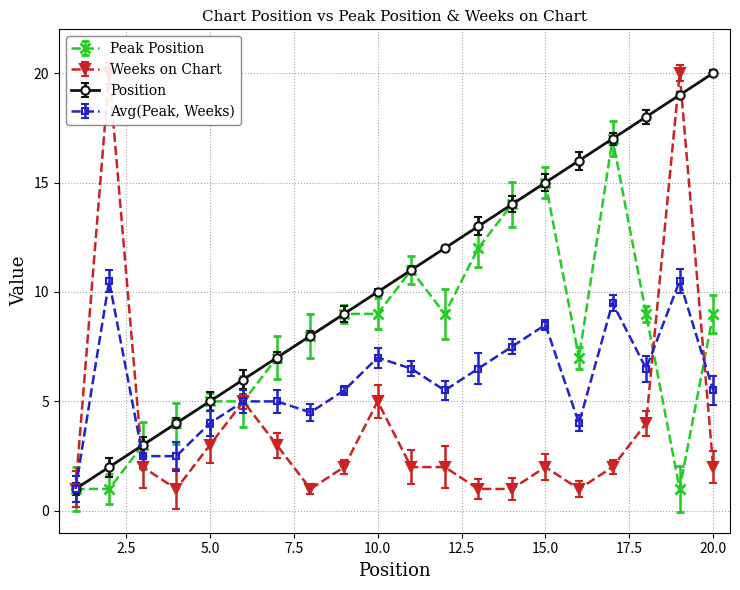

What is the sum of all values?

156